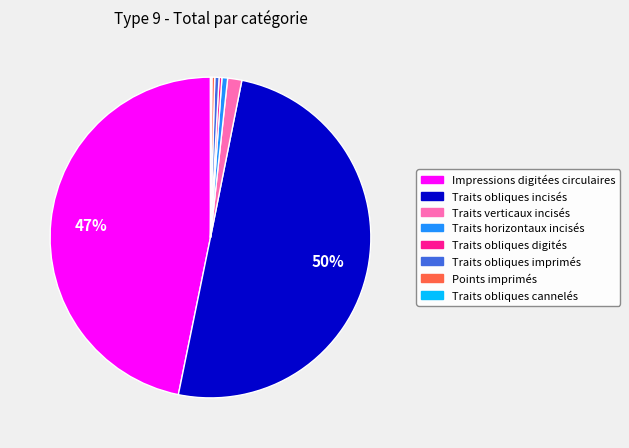

Do Traits obliques incisés and Traits horizontaux incisés together represent more than half of the pie?

Yes